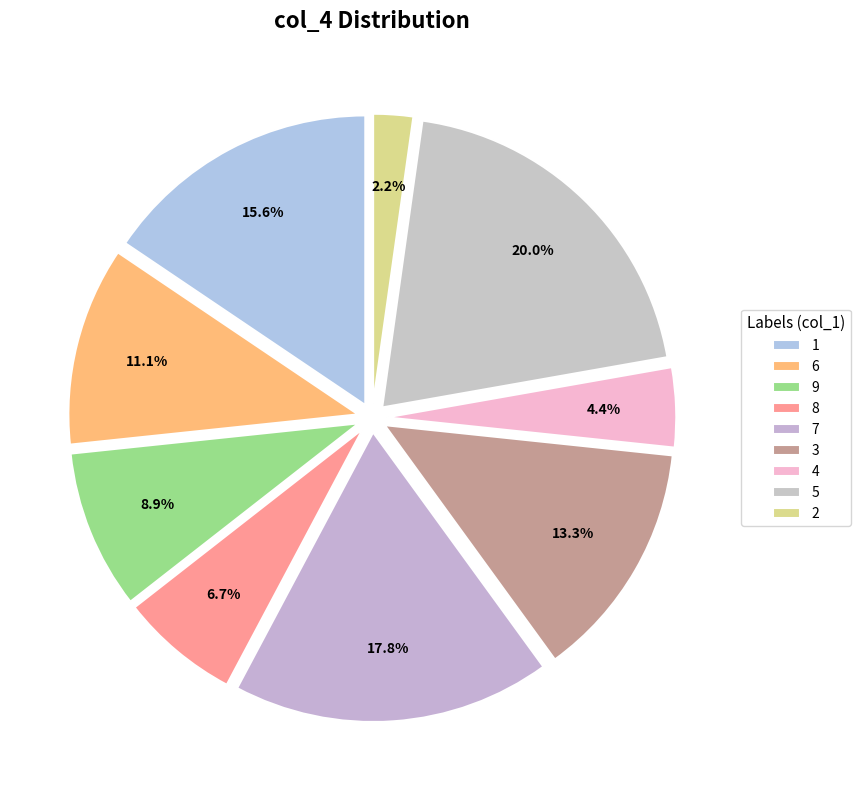

Count the number of slices in the pie.

9